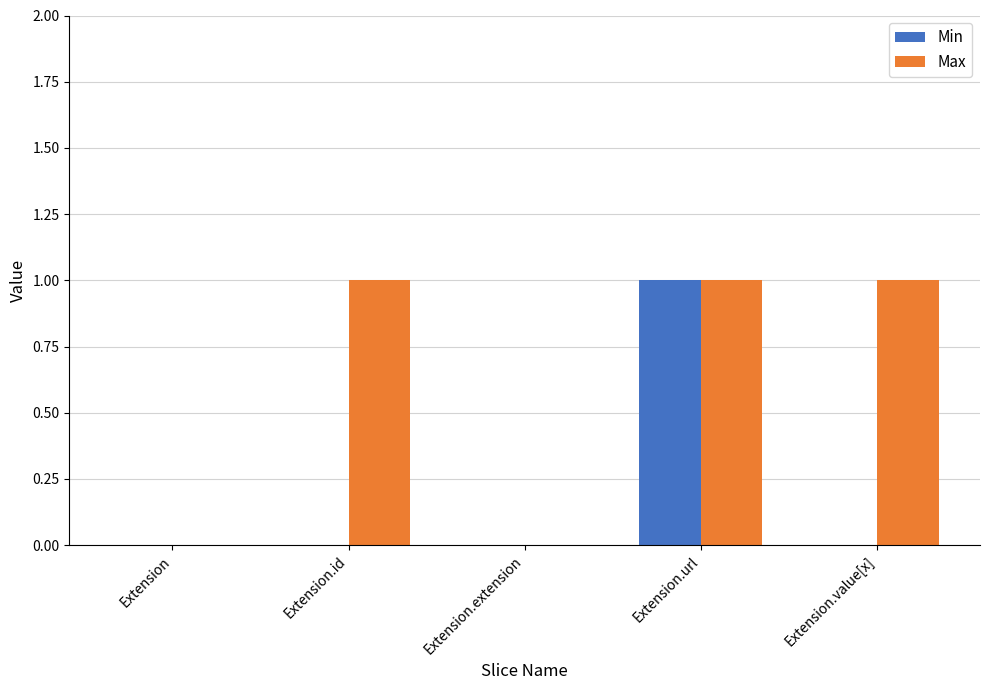

The value of Min at Extension.id is 0. True or false?

True